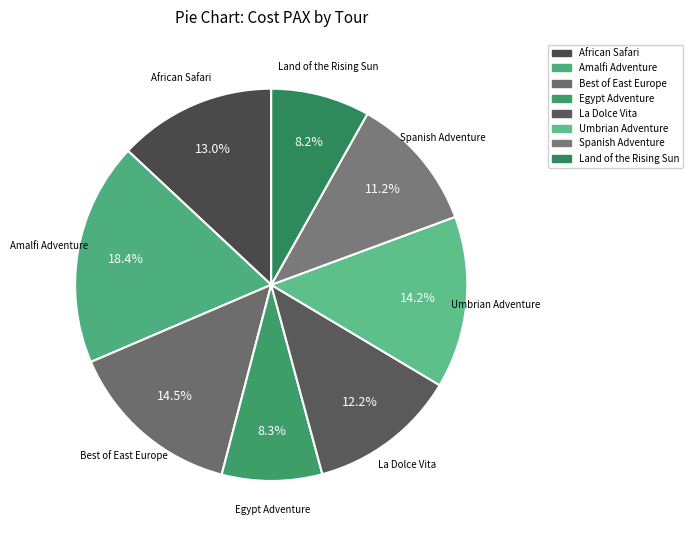

How many slices are in this pie chart?

8